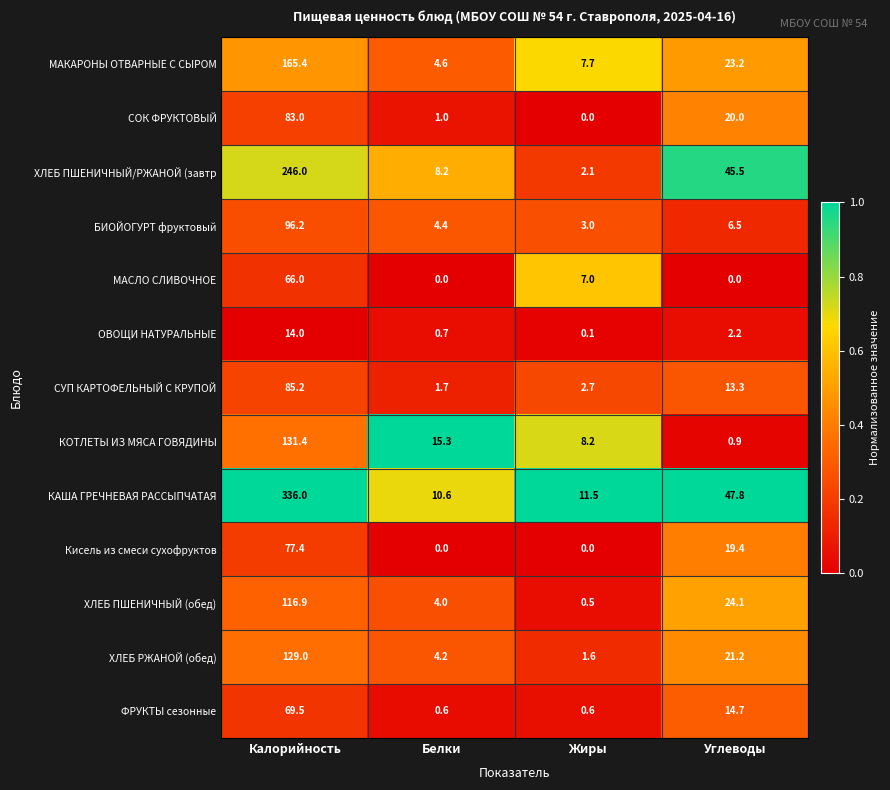

Rank the categories by ОВОЩИ НАТУРАЛЬНЫЕ value from highest to lowest.

Калорийность, Углеводы, Белки, Жиры